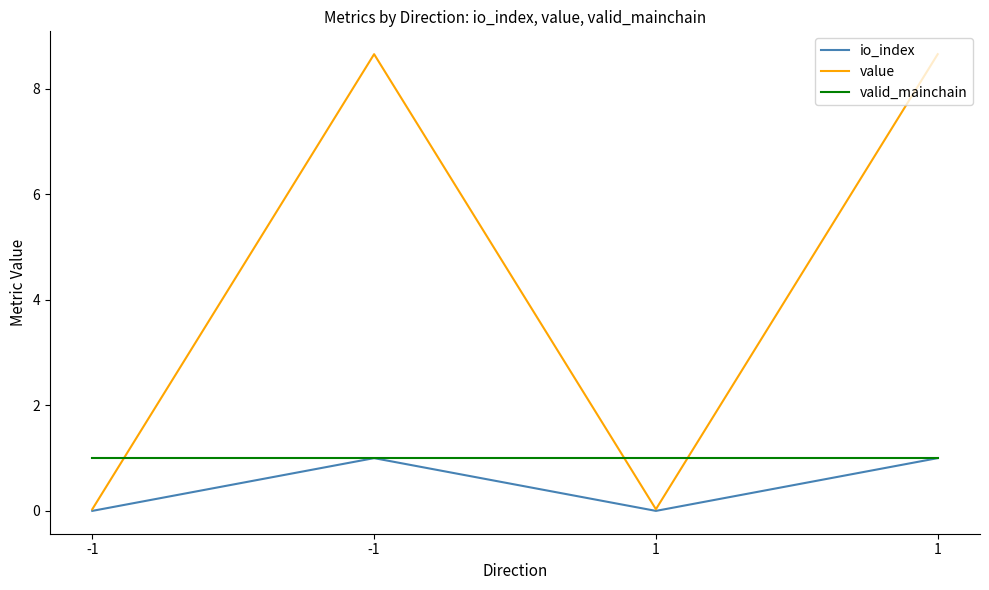

Reading left to right, what are all the values shown in this chart?

io_index: -1=0.0	-1=1.0	1=0.0	1=1.0
value: -1=0.0	-1=8.7	1=0.0	1=8.7
valid_mainchain: -1=1.0	-1=1.0	1=1.0	1=1.0